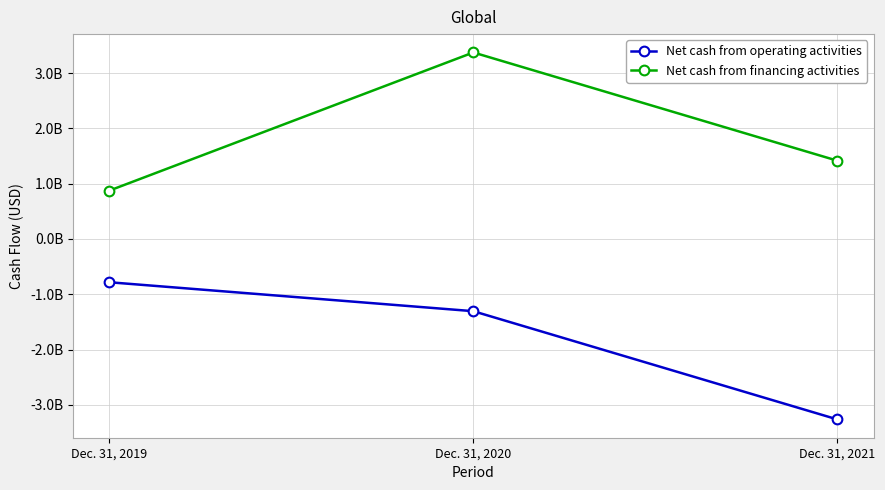

What are all the series names shown in the legend?

Net cash from operating activities, Net cash from financing activities